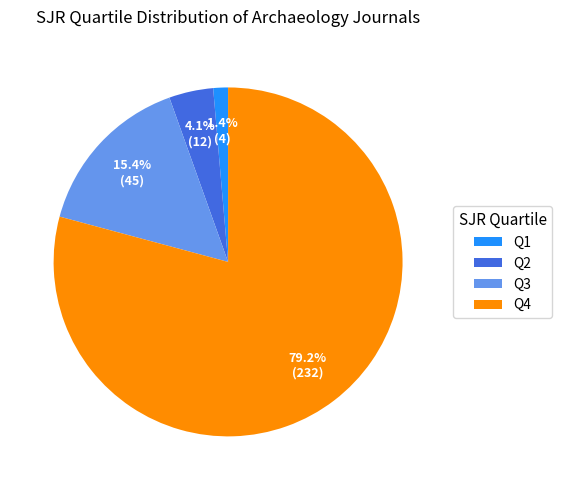

True or false: Q4 accounts for 89% of the total.

False